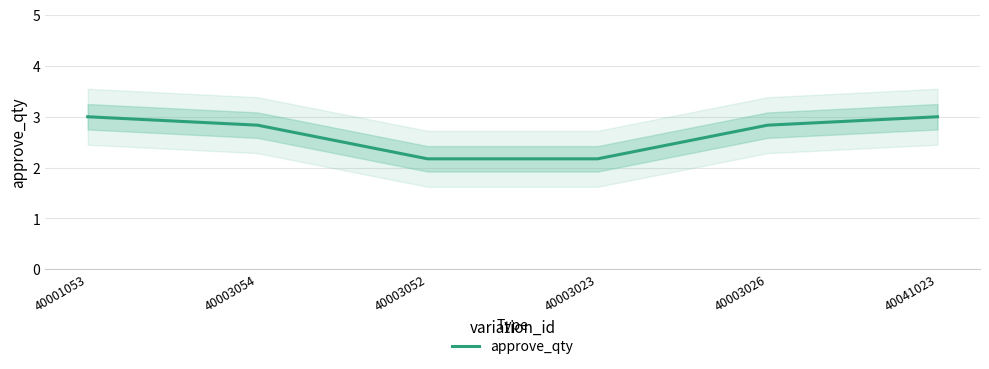

True or false: the data has more than 2 interior local peaks.

False